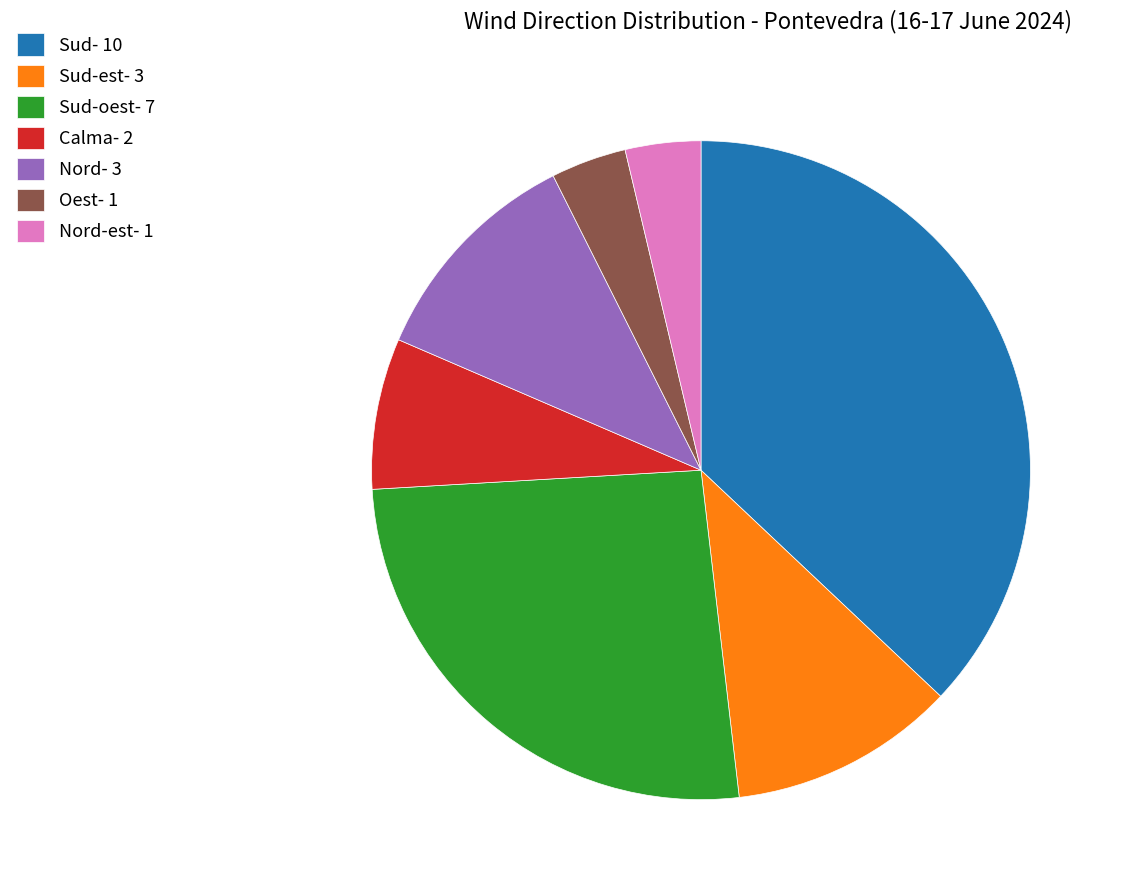

The Sud-est- 3 slice represents 11% of the pie. True or false?

True